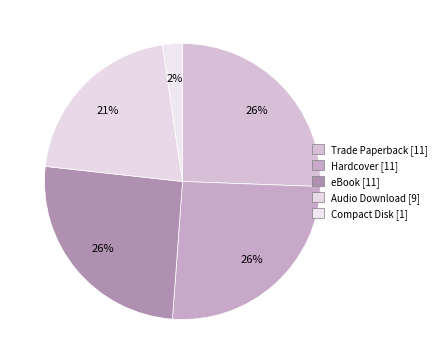

Count the number of slices in the pie.

5